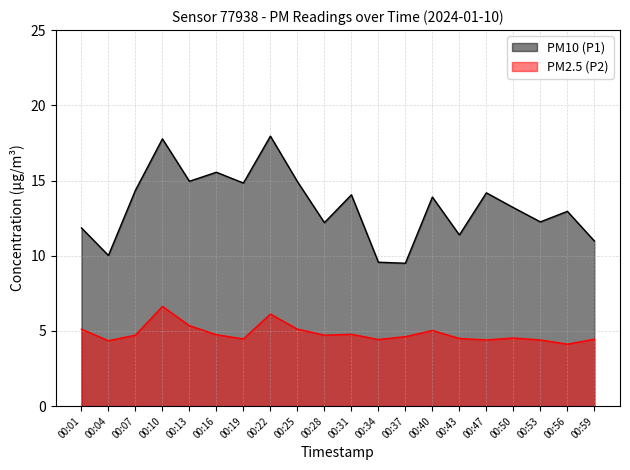

Which series has the largest total across all categories?

PM10 (P1)